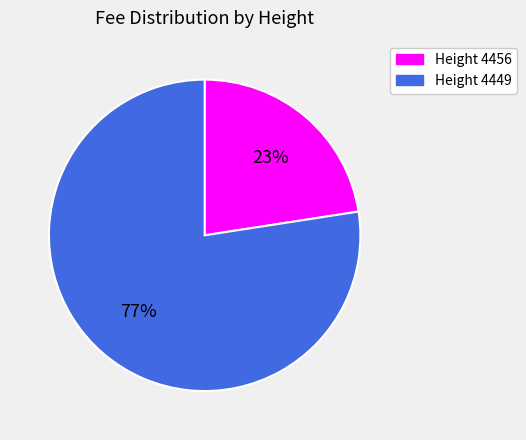

To the nearest percent, what is the combined percentage of Height 4449 and Height 4456?

100%